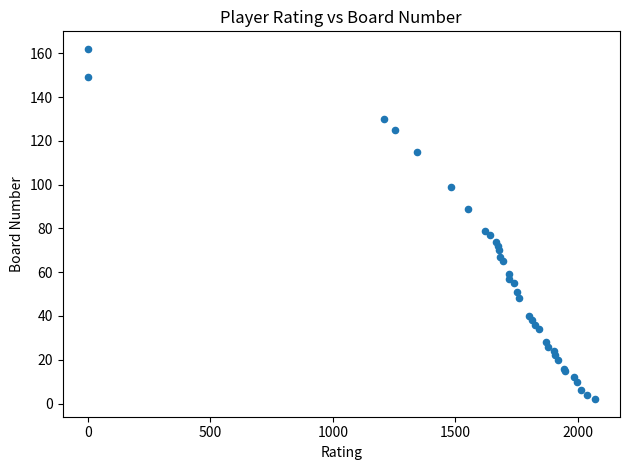

What Y value in the scatter plot is closest to 82?

79